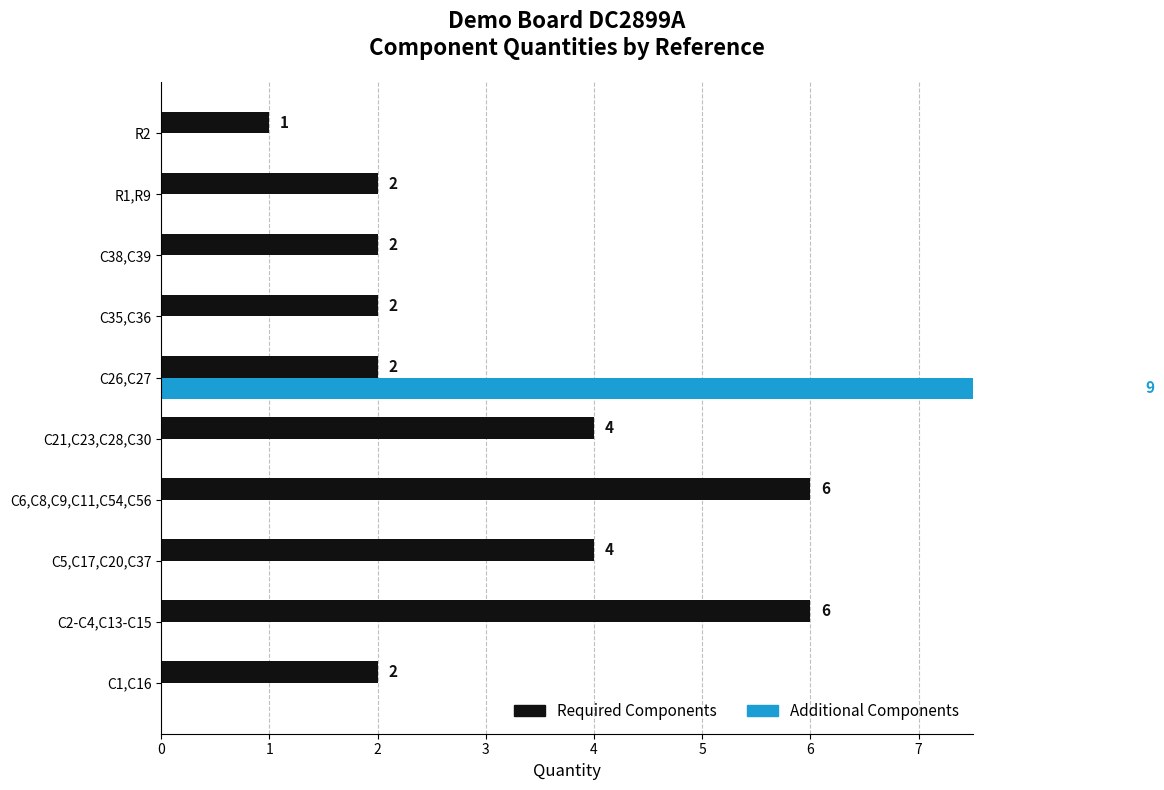

Reading left to right, extract all data points from this chart.

Required Components: 0=2	1=6	2=4	3=6	4=4	5=2	6=2	7=2	8=2	9=1
Additional Components: 0=0	1=0	2=0	3=0	4=0	5=9	6=0	7=0	8=0	9=0